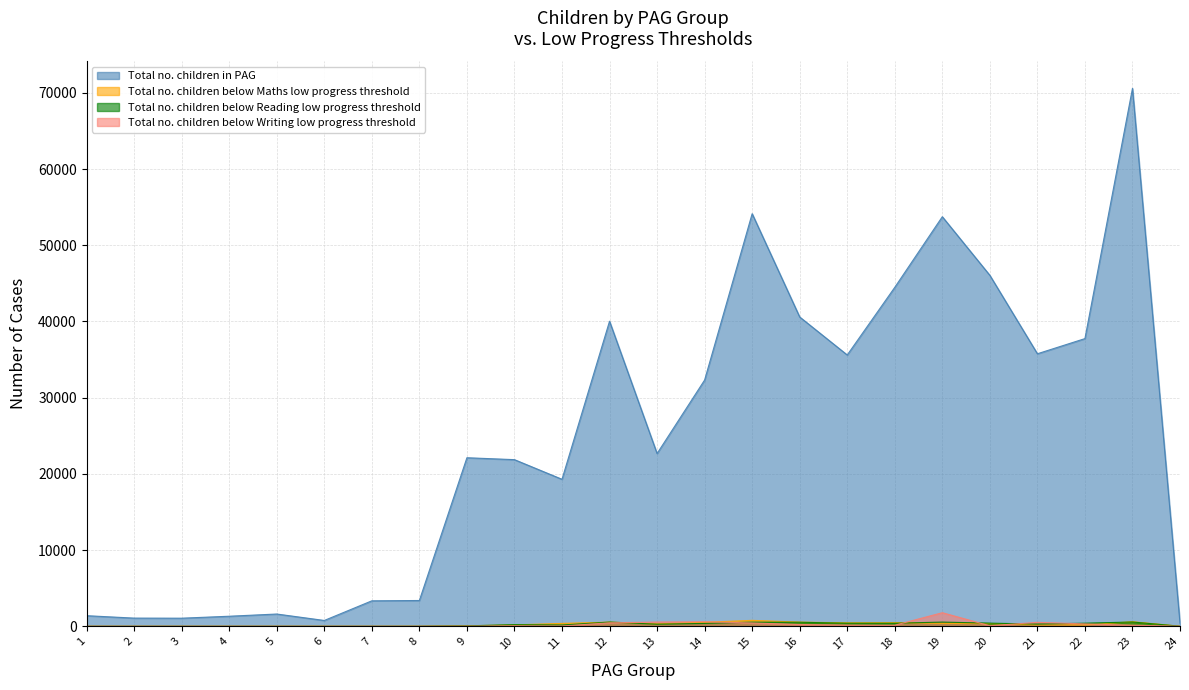

Reading right to left, transcribe all the data shown in this chart.

Total no. children in PAG: 388	70597	37755	35765	46060	53752	44484	35606	40591	54147	32316	22669	40035	19290	21867	22118	3381	3339	761	1606	1316	1059	1070	1387
Total no. children below Maths low progress threshold: 5	598	169	177	353	370	477	450	545	774	521	316	544	375	179	58	6	0	0	0	0	0	0	0
Total no. children below Reading low progress threshold: 5	559	401	289	409	547	397	402	527	535	375	270	552	158	211	52	5	0	0	0	0	0	0	0
Total no. children below Writing low progress threshold: 3	137	310	512	62	1777	135	155	229	435	594	552	451	41	57	17	0	0	0	0	0	0	0	0